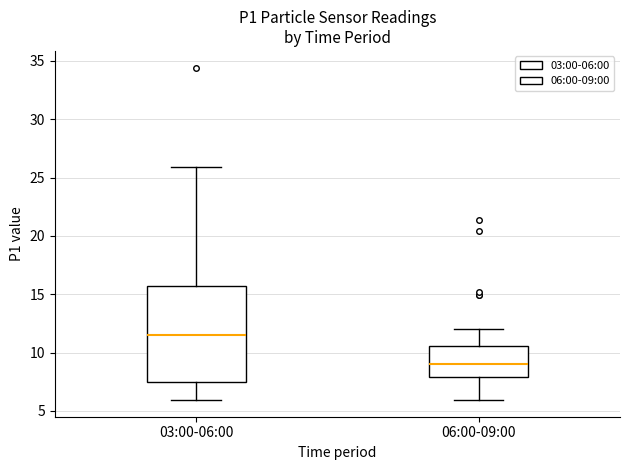

Reading left to right, transcribe this box plot: for each box, give where its median line is, the range the box spans, and where its two whiskers end, as read against the y-axis. The values are not printed on the chart, so give them approximately, as read against the axis.

03:00-06:00: median 11.5, box 7.5 to 15.5, whiskers 6.0 to 26.0
06:00-09:00: median 9.0, box 8.0 to 10.5, whiskers 6.0 to 12.0